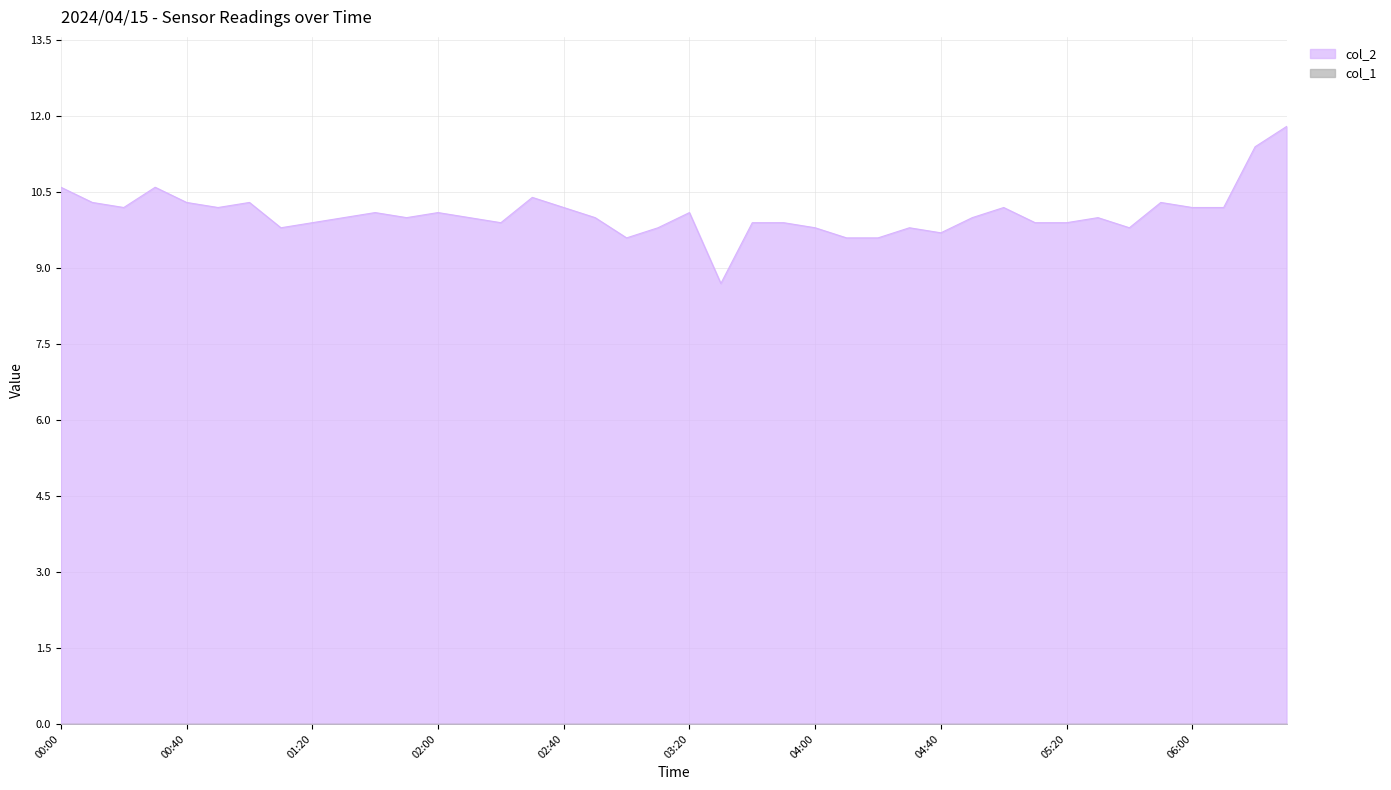

Reading right to left, list all the values displayed in this chart.

11.8	11.4	10.2	10.2	10.3	9.8	10.0	9.9	9.9	10.2	10.0	9.7	9.8	9.6	9.6	9.8	9.9	9.9	8.7	10.1	9.8	9.6	10.0	10.2	10.4	9.9	10.0	10.1	10.0	10.1	10.0	9.9	9.8	10.3	10.2	10.3	10.6	10.2	10.3	10.6